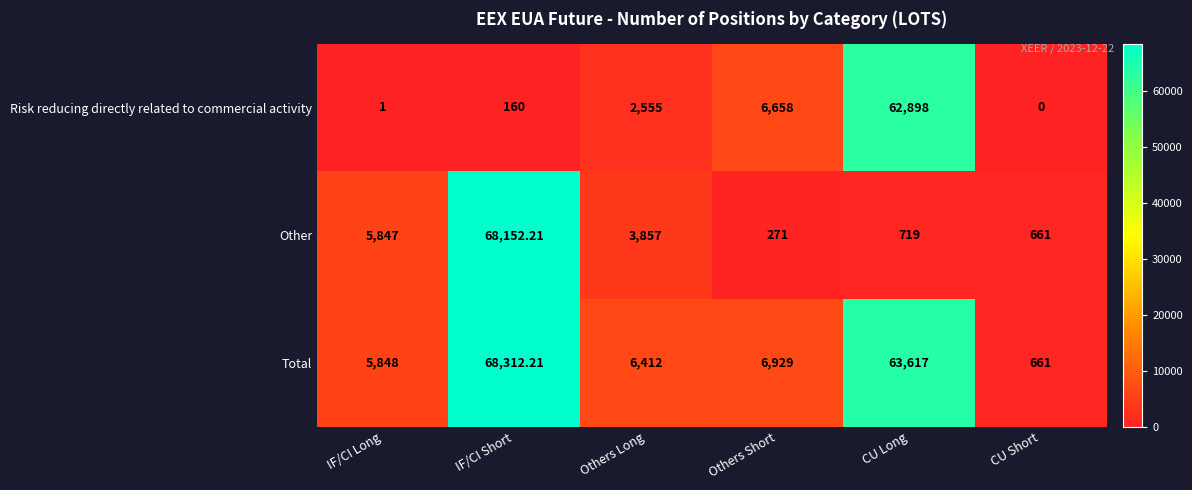

Rank the series at IF/CI Long from highest to lowest value.

Total, Other, Risk reducing directly related to commercial activity